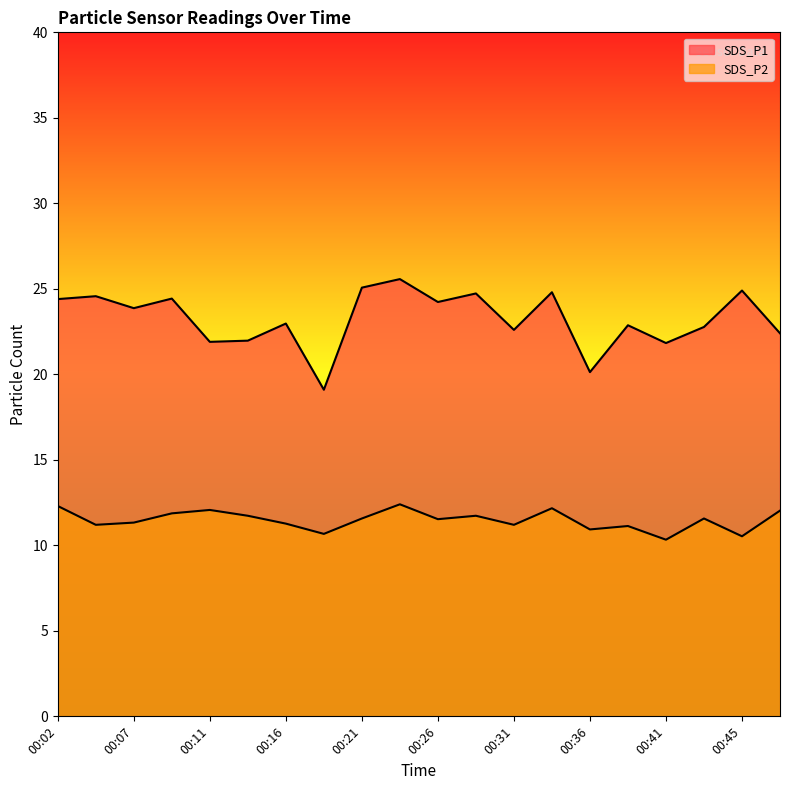

At which category does SDS_P1 reach its first local valley?

00:07